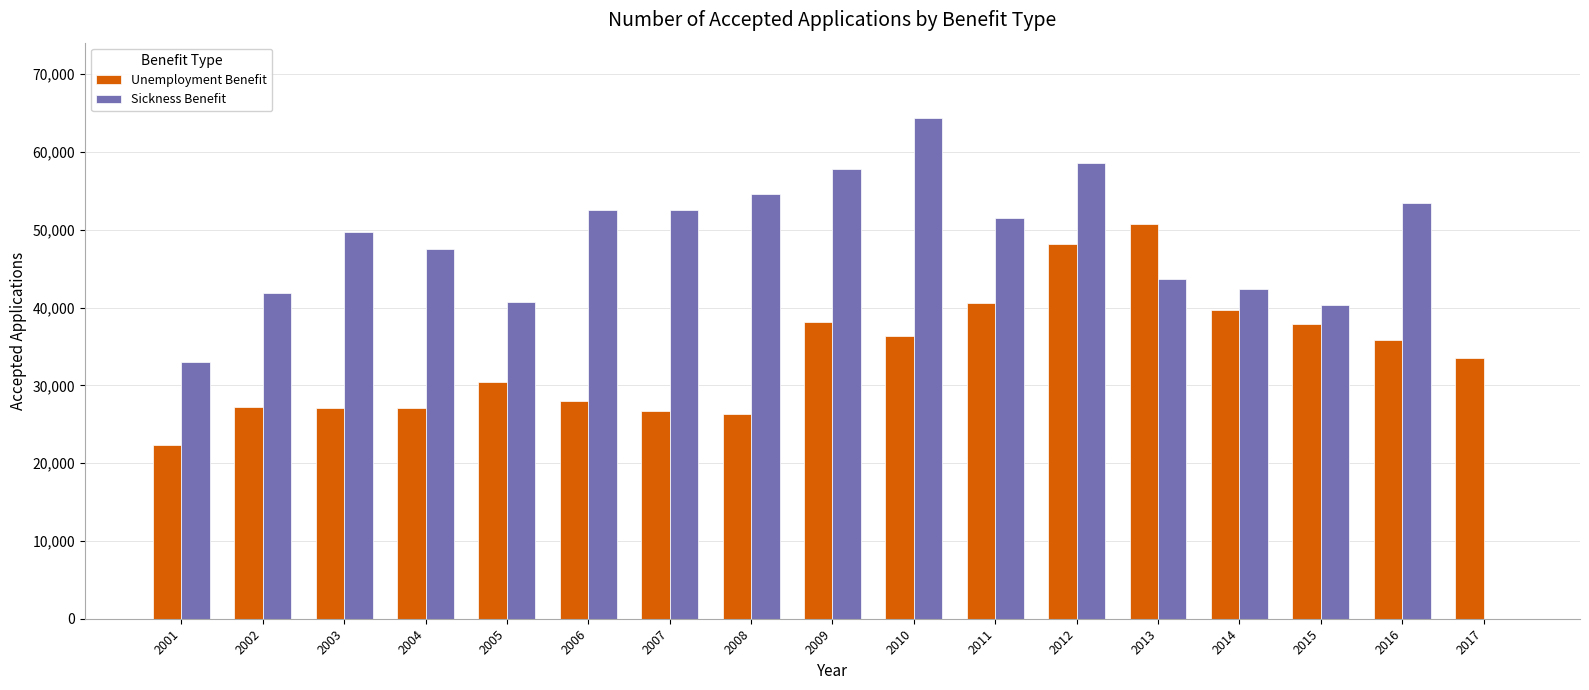

What is the sum of all Unemployment Benefit values?

576085